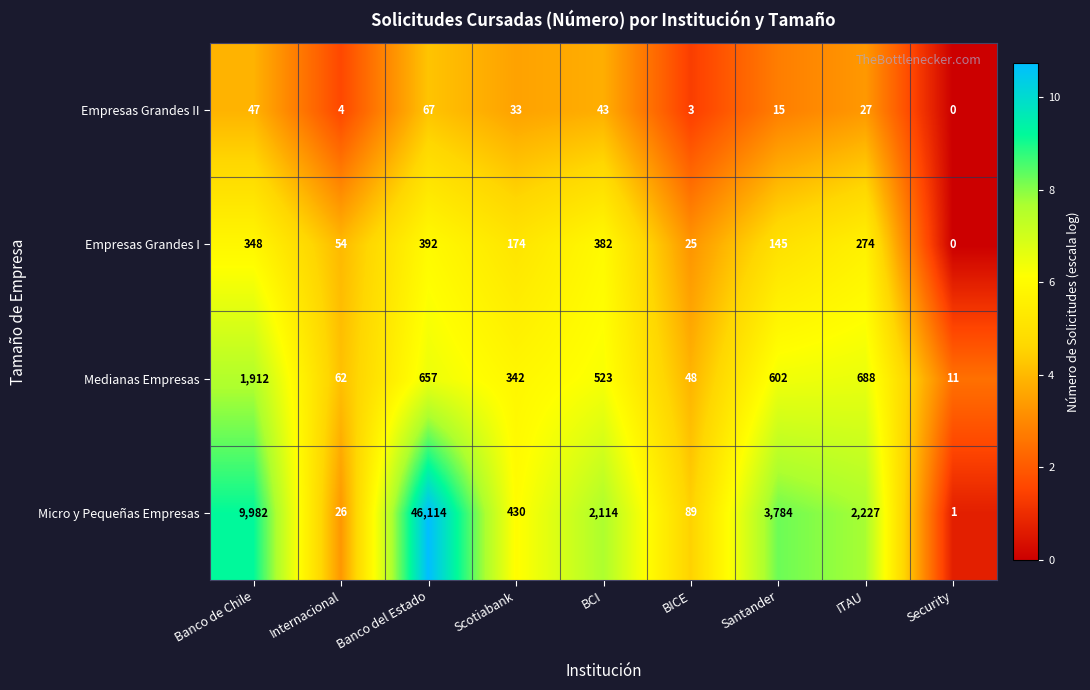

Which series has the widest spread of values?

Micro y Pequeñas Empresas